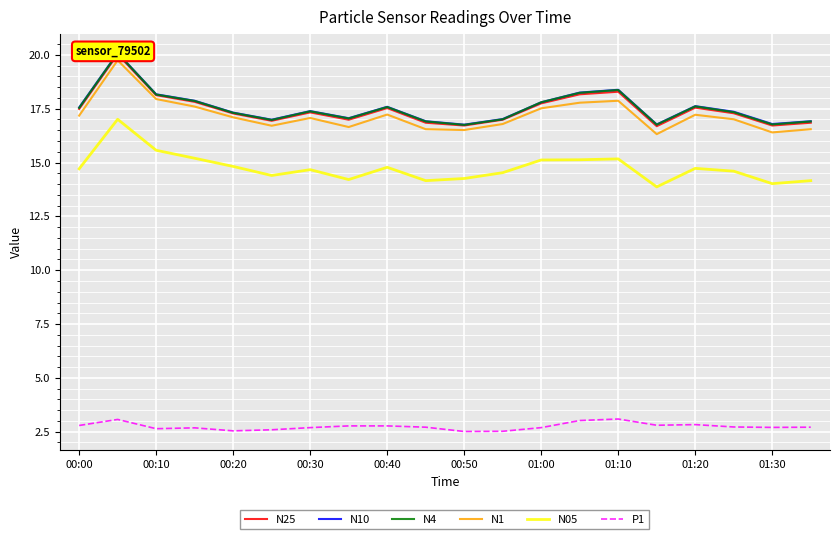

What is the minimum value for N05?

13.9